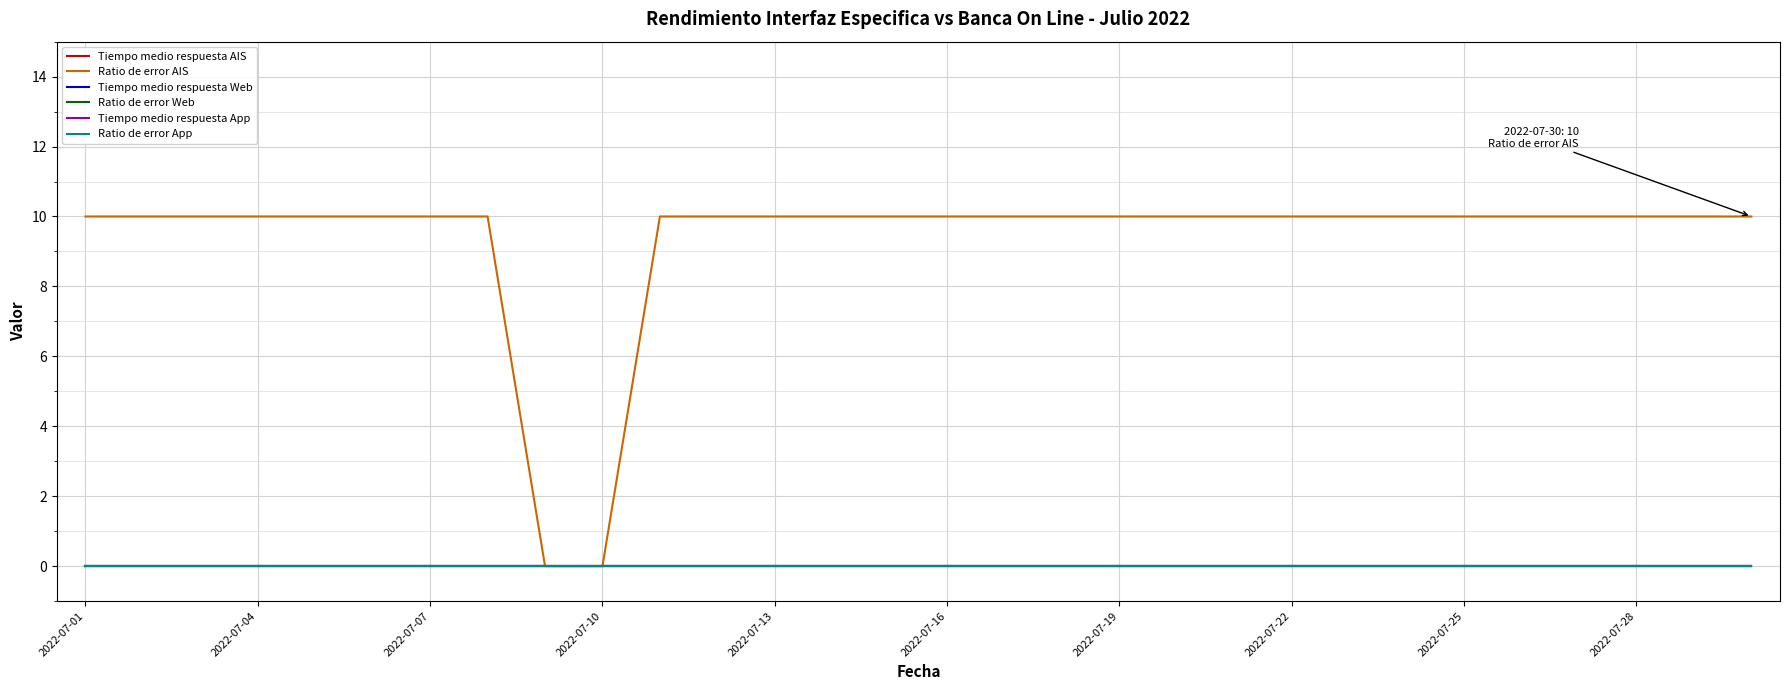

Which category has the highest value in the Tiempo medio respuesta App series?

2022-07-01